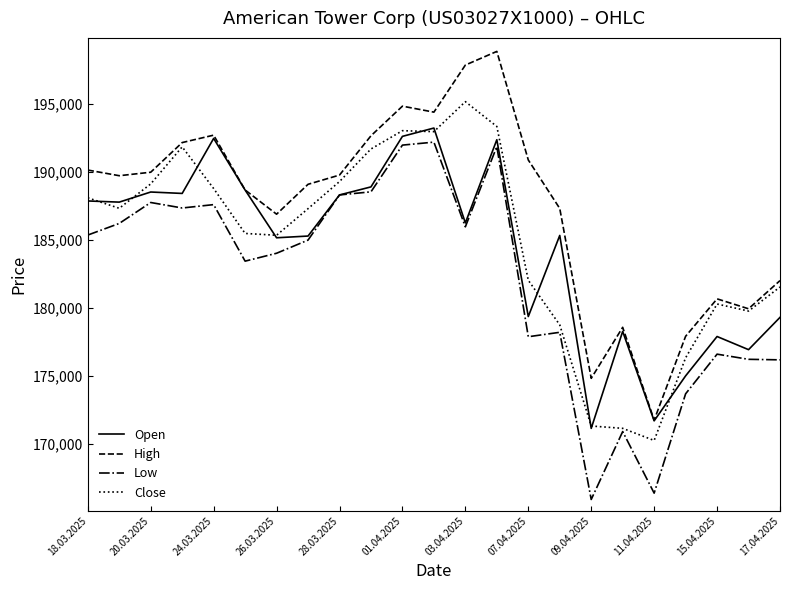

Which series has the largest total across all categories?

High